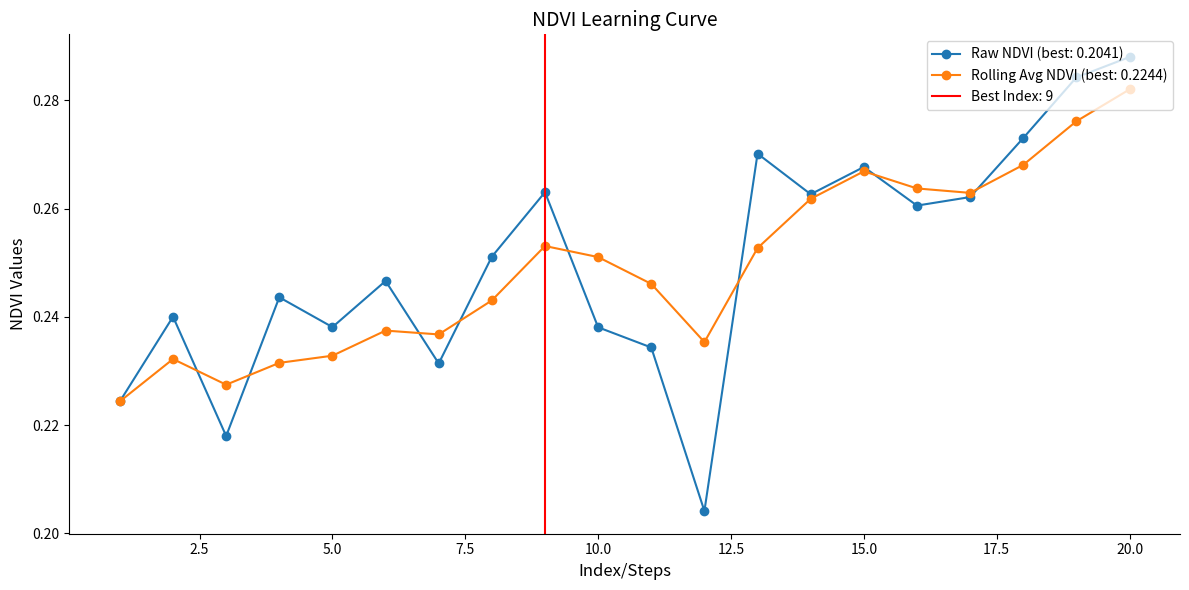

What is the maximum value shown in the chart?

0.3